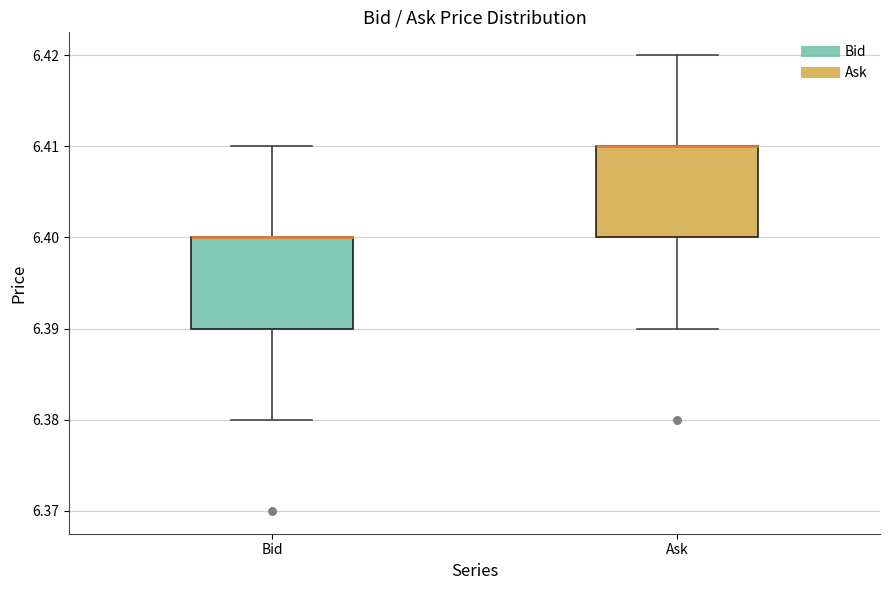

Where does the upper whisker of the box for Bid end on the y-axis? The values are not printed on the chart, so give them approximately, as read against the axis.

6.41